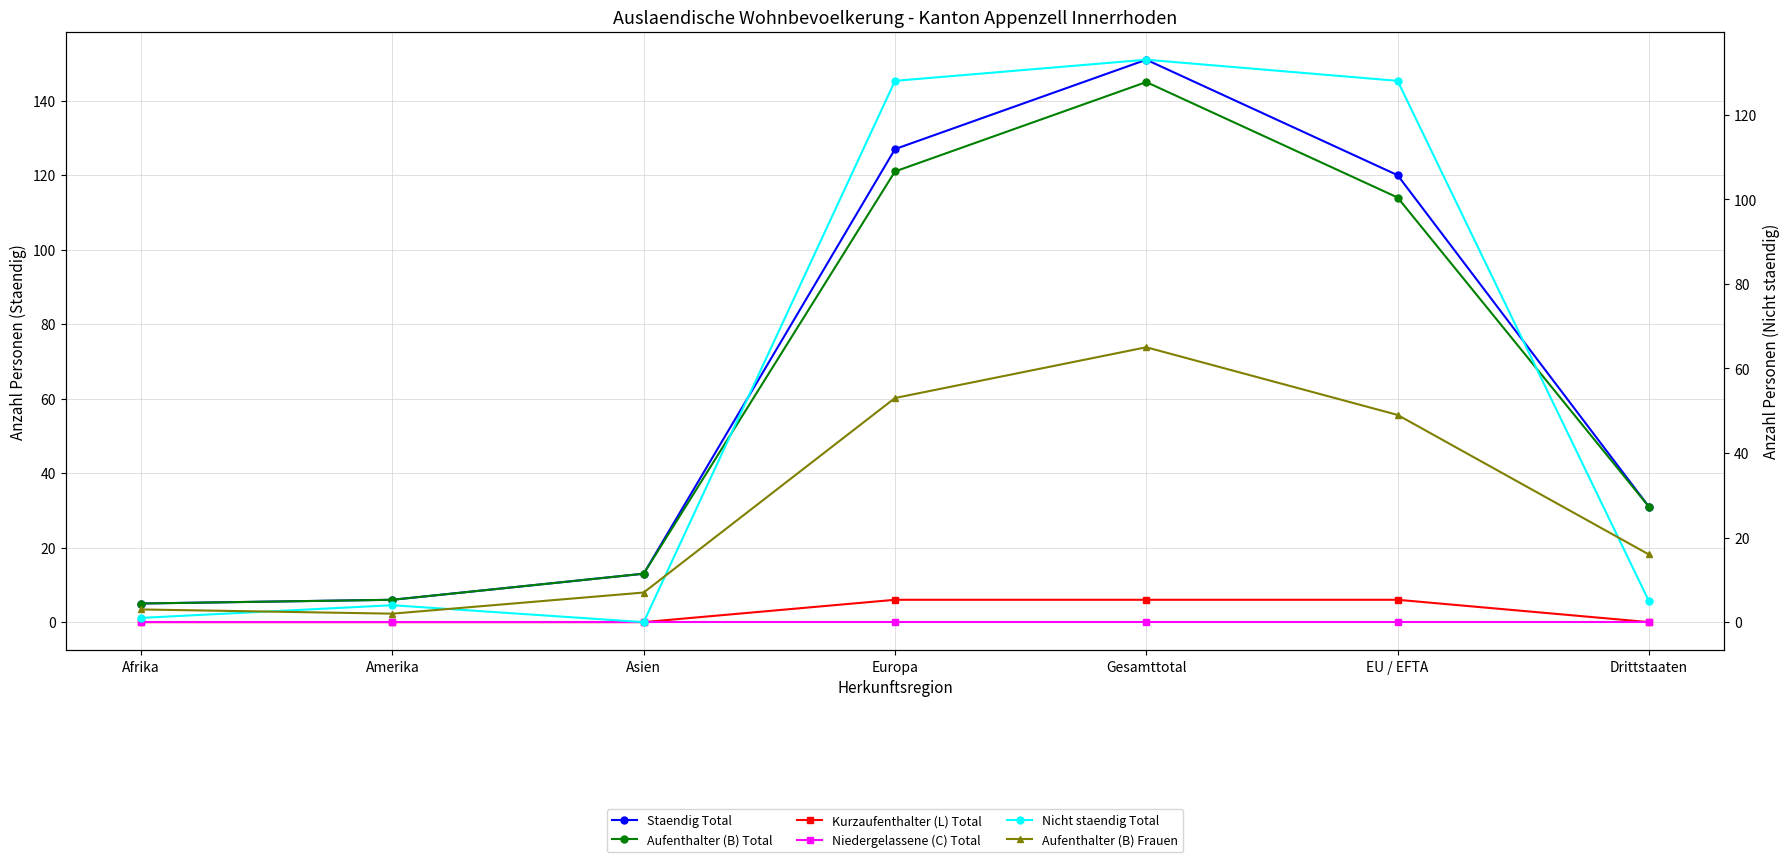

Which series has the largest total across all categories?

Staendig Total